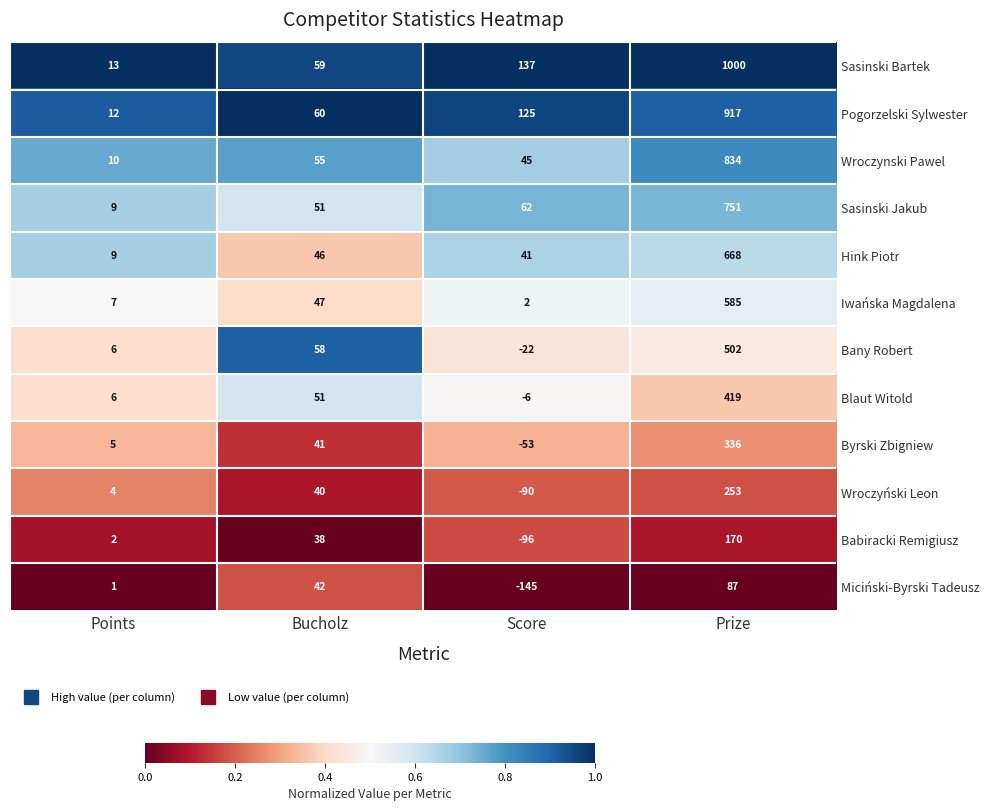

Between Points and Score, which series saw the biggest shift?

Miciński-Byrski Tadeusz